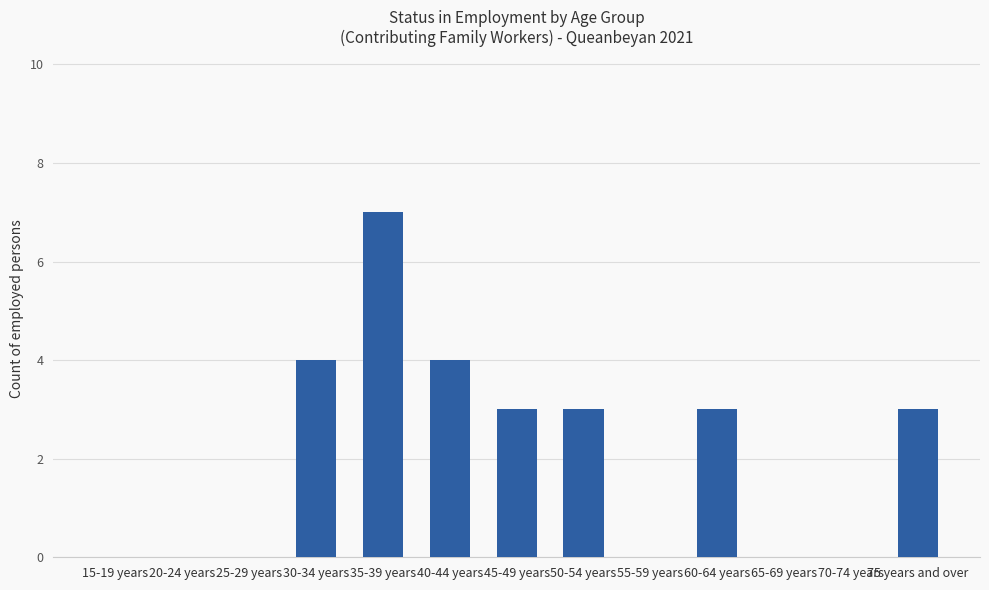

True or false: the data shows 11 at 35-39 years.

False